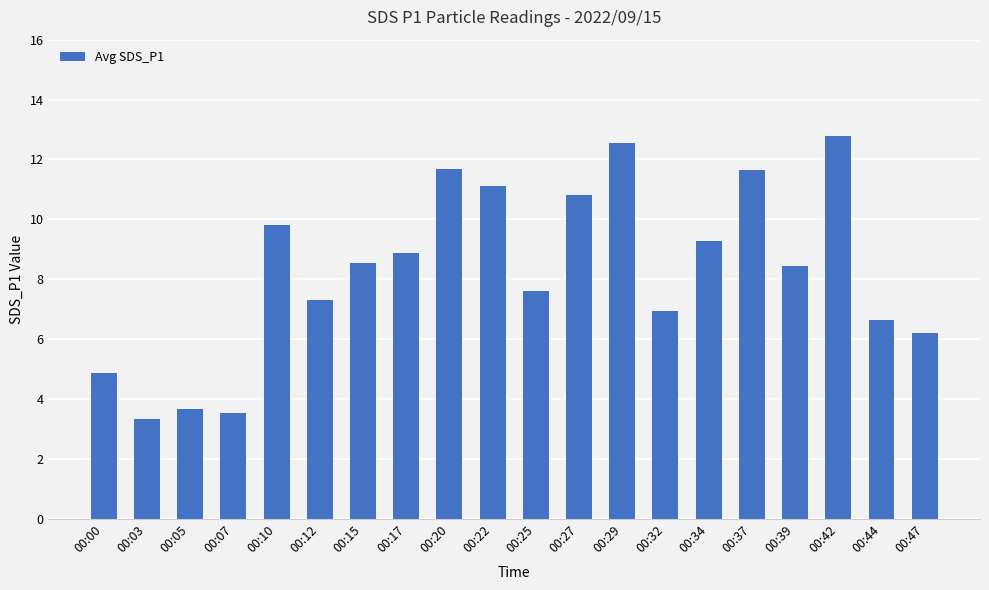

How many data points are less than 8?

9